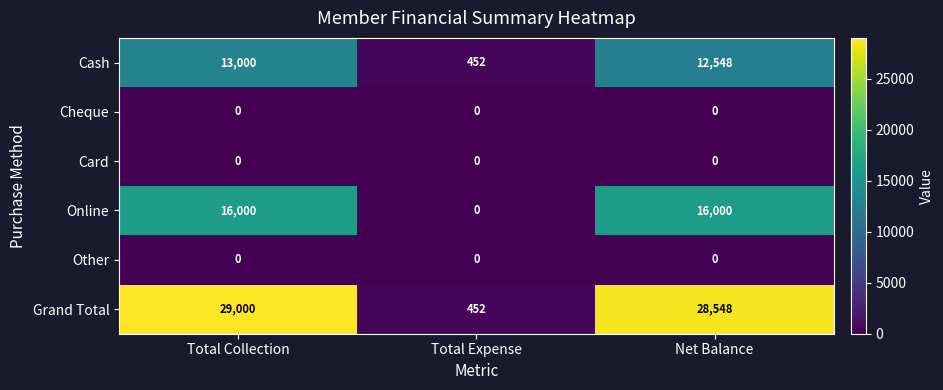

At which category is the sum across all series the highest?

Total Collection